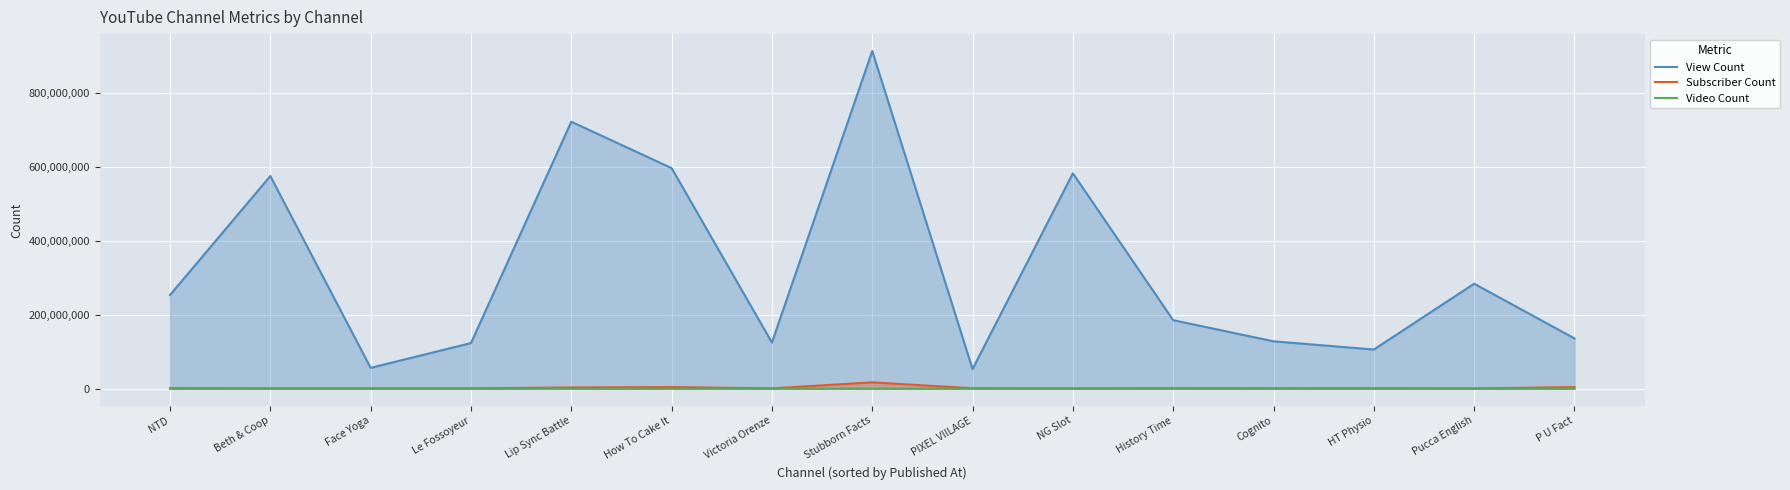

What is the average value of the Subscriber Count series?

2603333